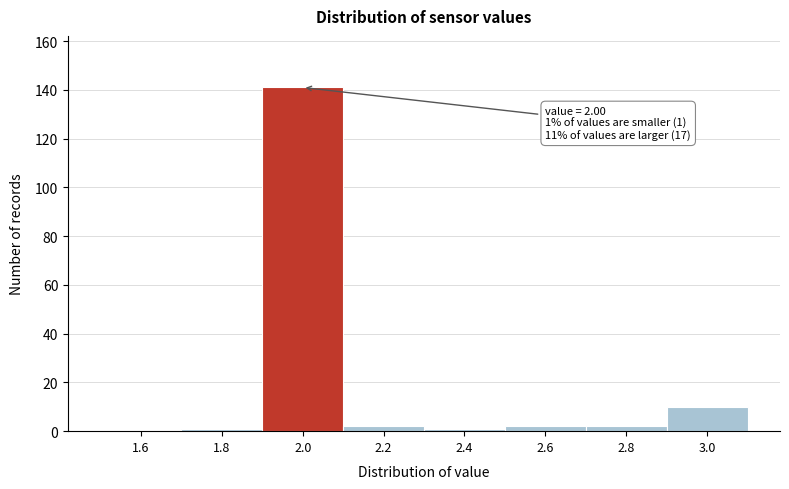

Which range on the x-axis has the tallest bar?

1.9 to 2.1